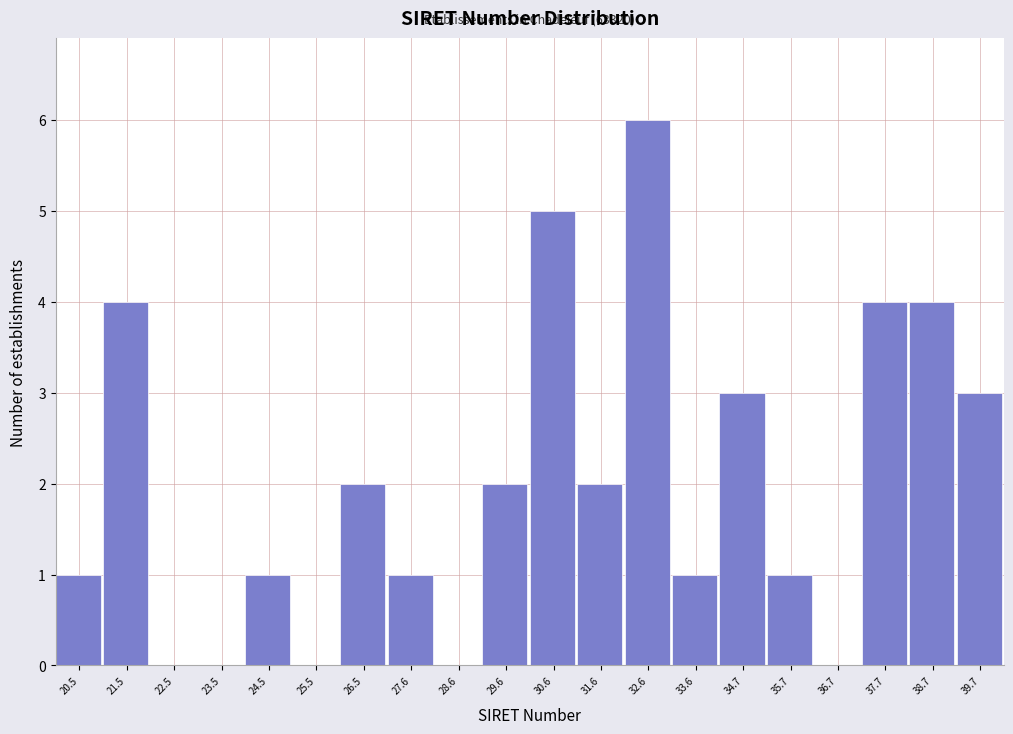

Reading right to left, transcribe all the data shown in this chart.

39.7=3	38.7=4	37.7=4	36.7=0	35.7=1	34.7=3	33.6=1	32.6=6	31.6=2	30.6=5	29.6=2	28.6=0	27.6=1	26.5=2	25.5=0	24.5=1	23.5=0	22.5=0	21.5=4	20.5=1